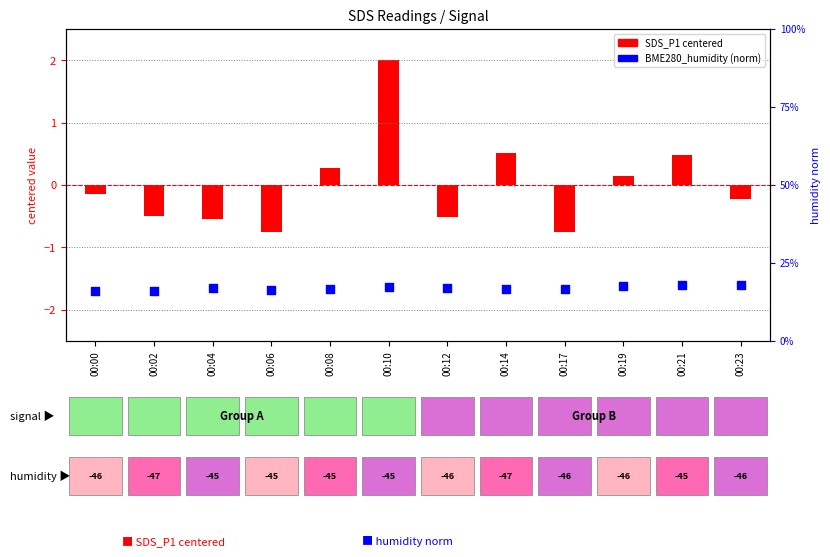

At how many categories does at least one series exceed 9?

12